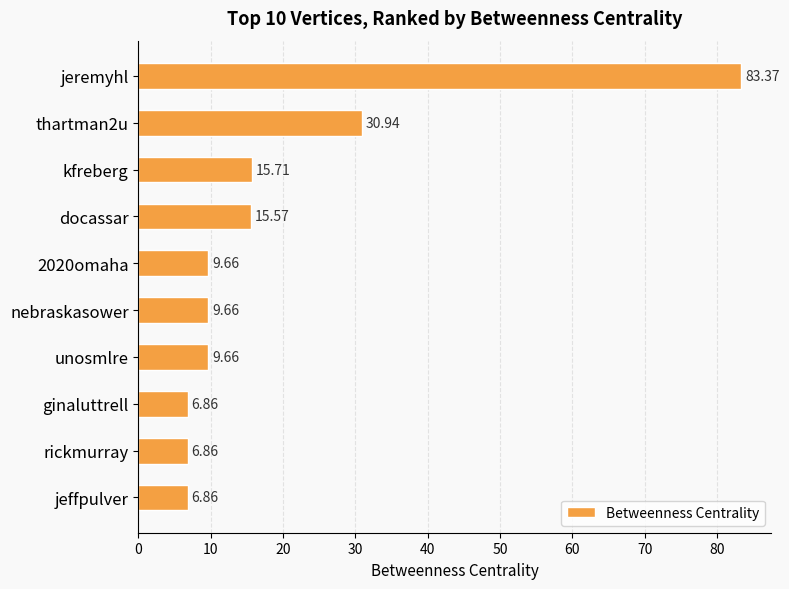

What is the difference between the second highest and minimum values?

24.1